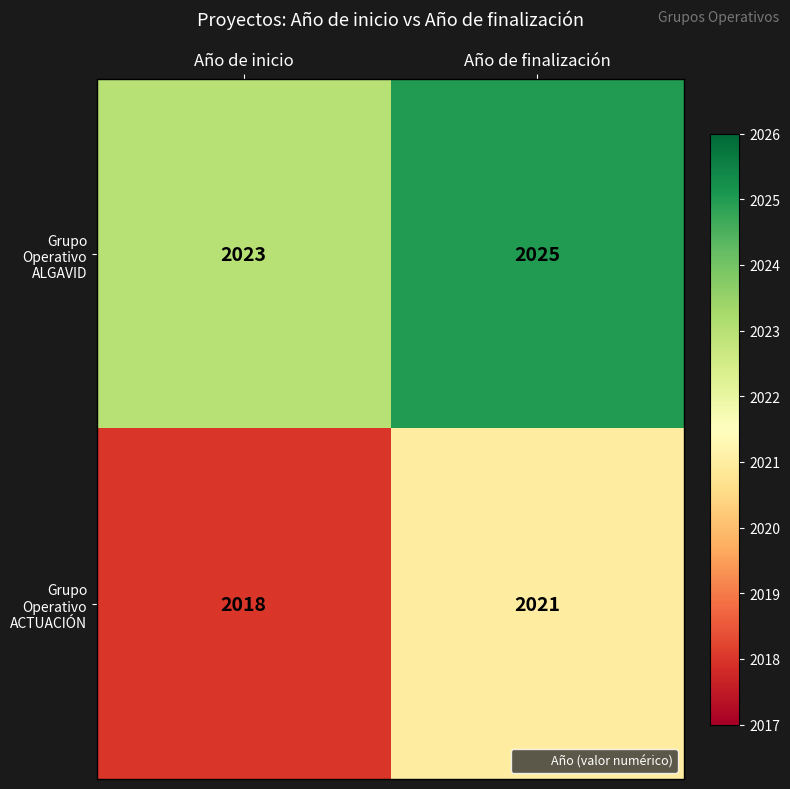

What is the sum of the Grupo Operativo ACTUACIÓN values at Año de finalización and Año de inicio?

4039